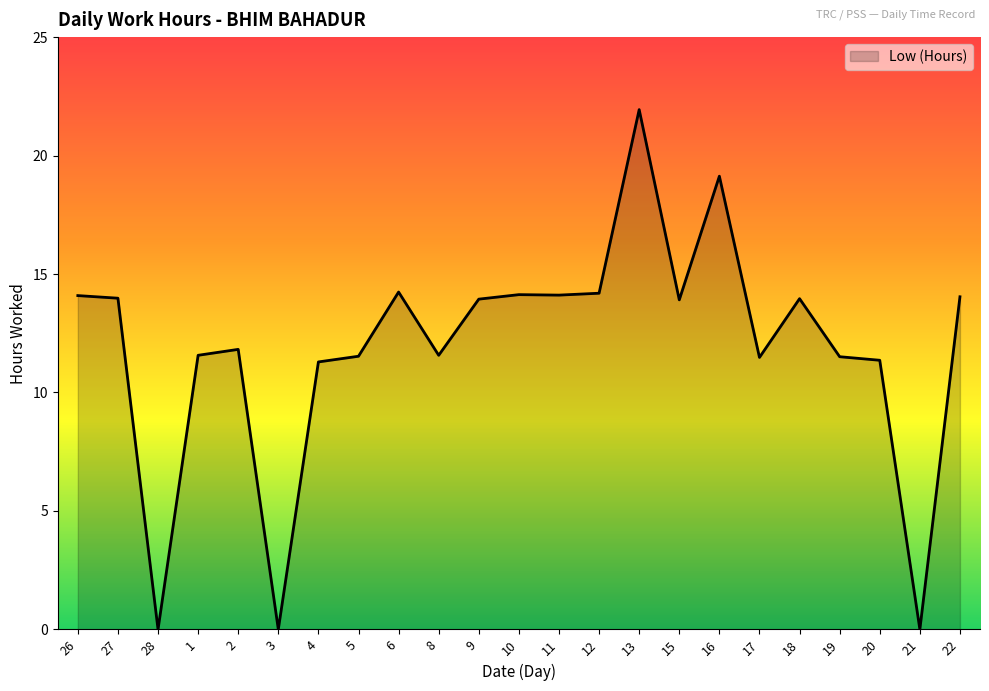

At which category does the chart reach its peak across all series?

13